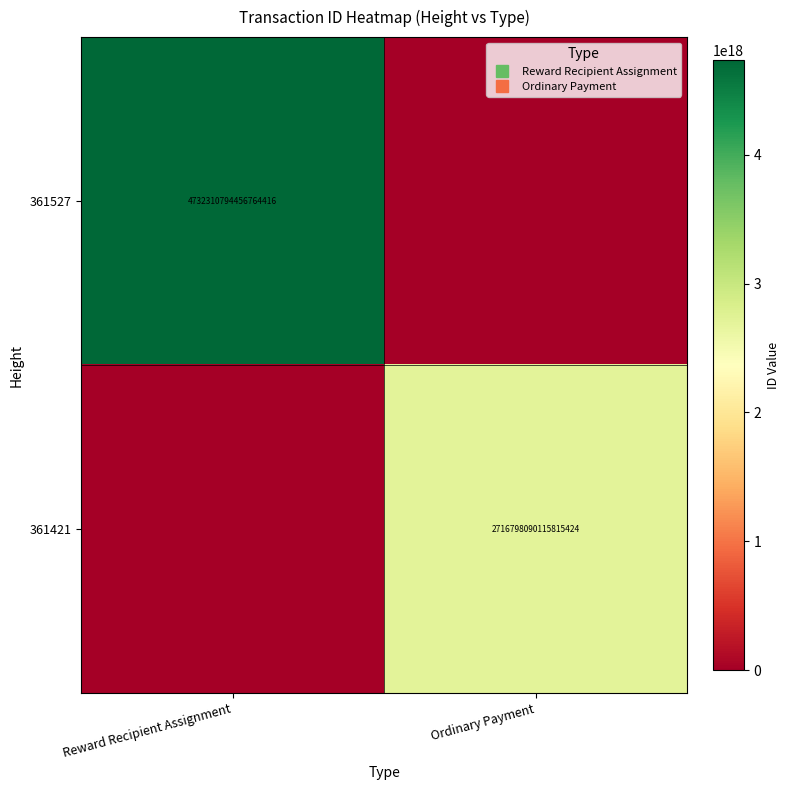

At which category is the sum across all series the highest?

Reward Recipient Assignment